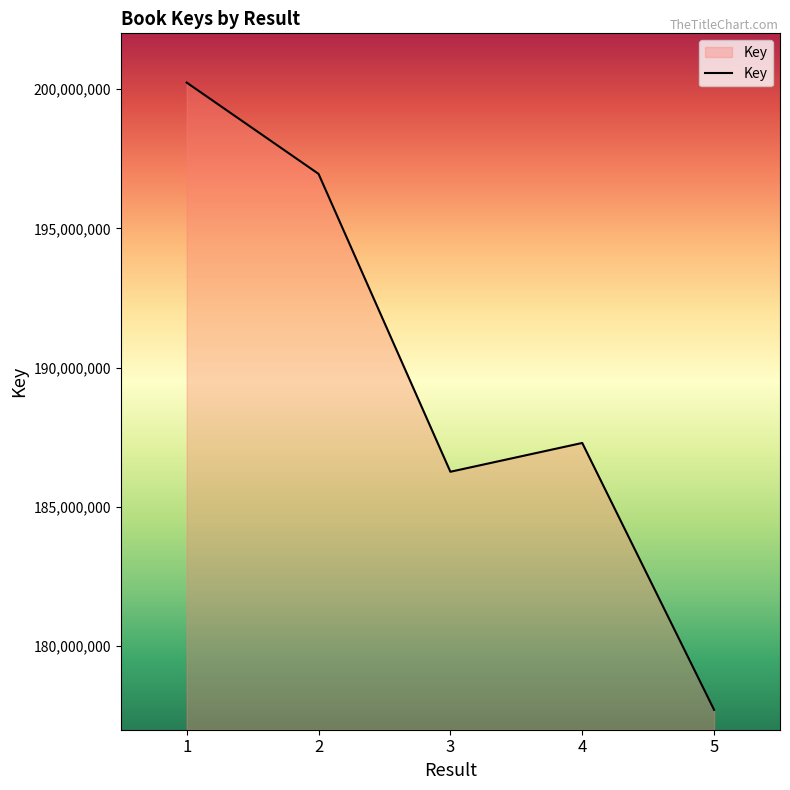

What is the difference between the values at 5 and 3?

8546052